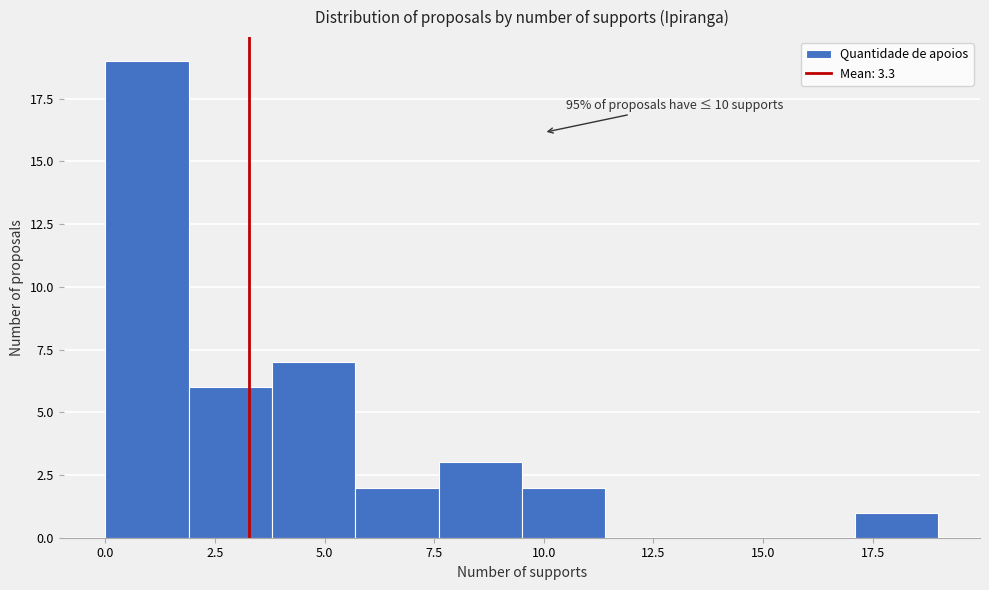

Read against the x-axis, roughly where is the centre of the tallest bar?

1.0